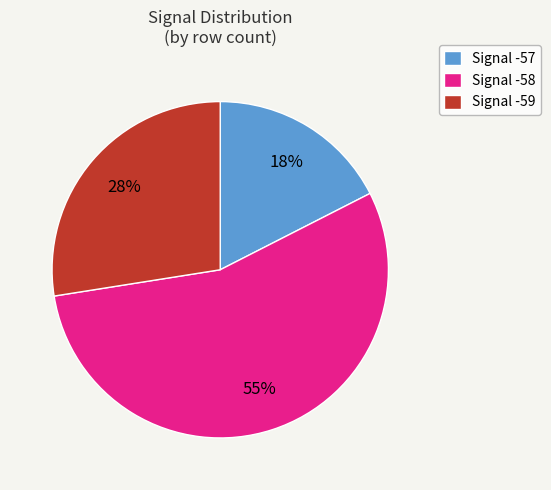

Rank the categories by value from highest to lowest.

Signal -58, Signal -59, Signal -57